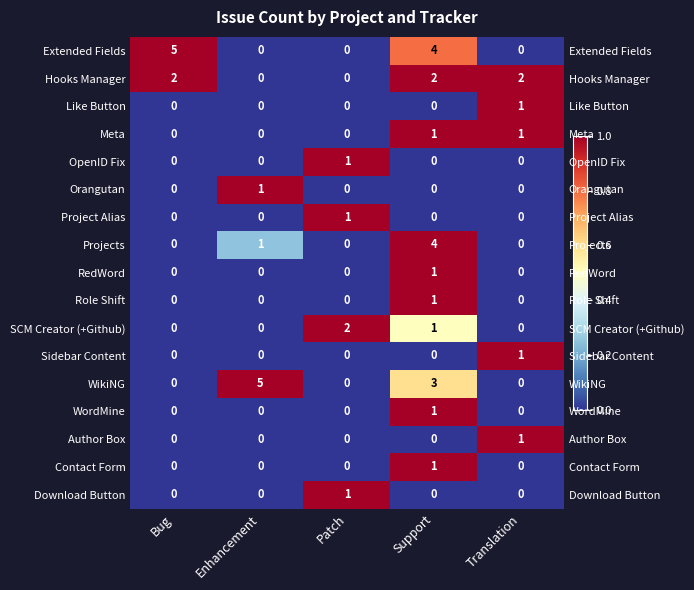

Which label corresponds to the smallest value in the chart?

Enhancement